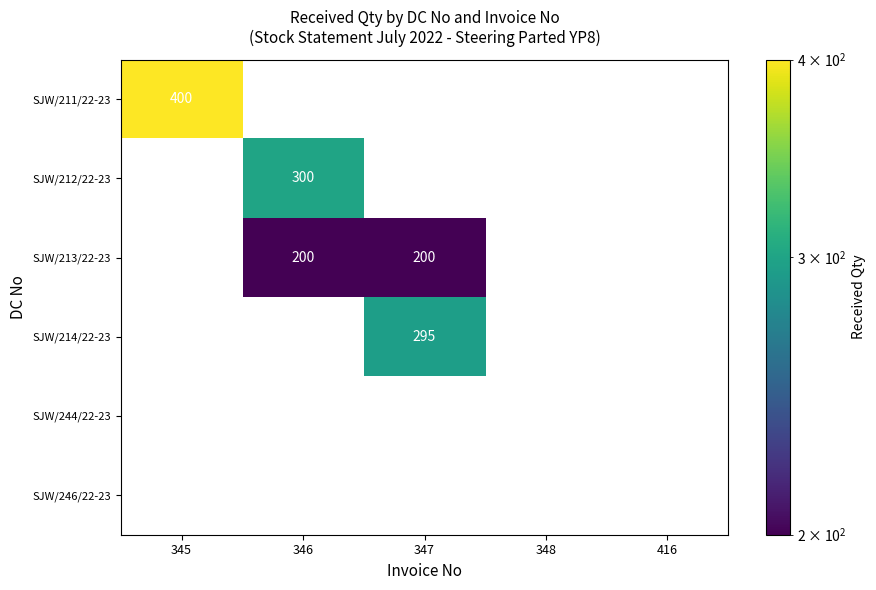

How many series are shown in this chart?

6